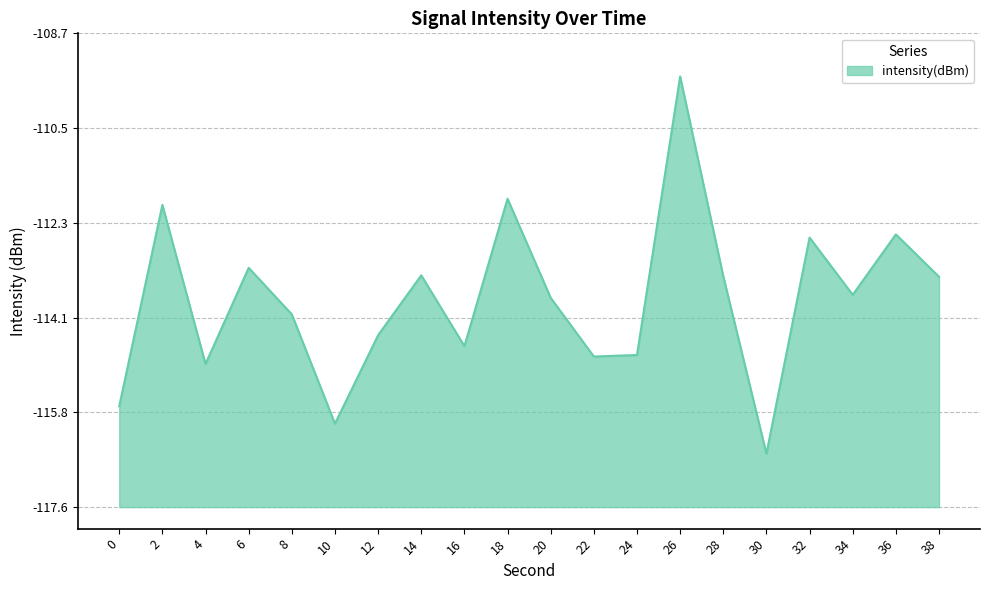

At which category does the data reach its first local peak?

2